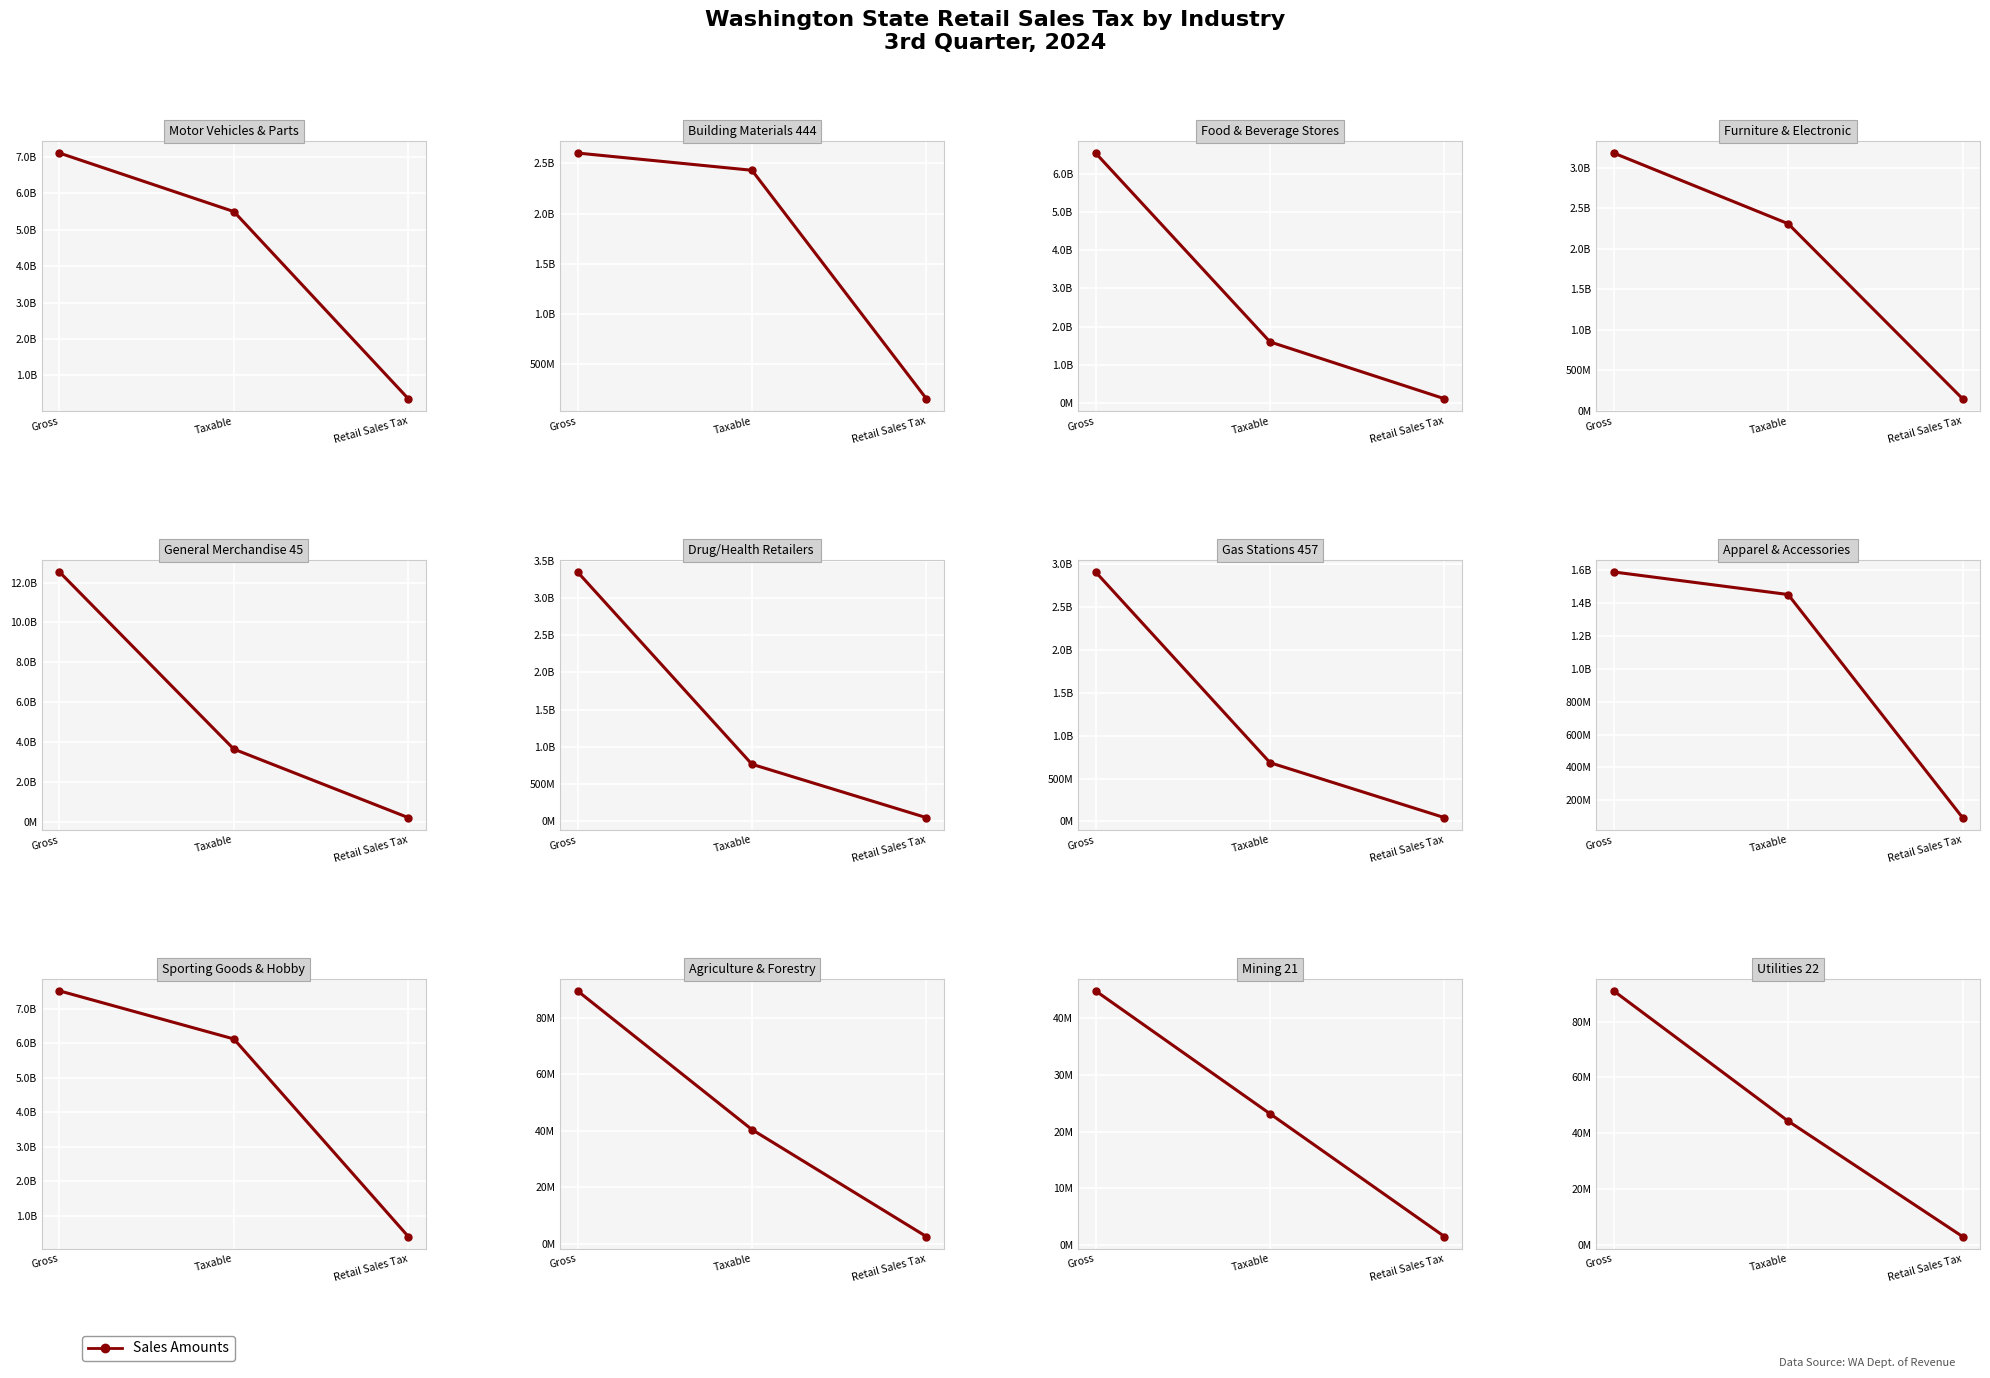

What is the label of the 3rd point from the left?

Retail Sales Tax